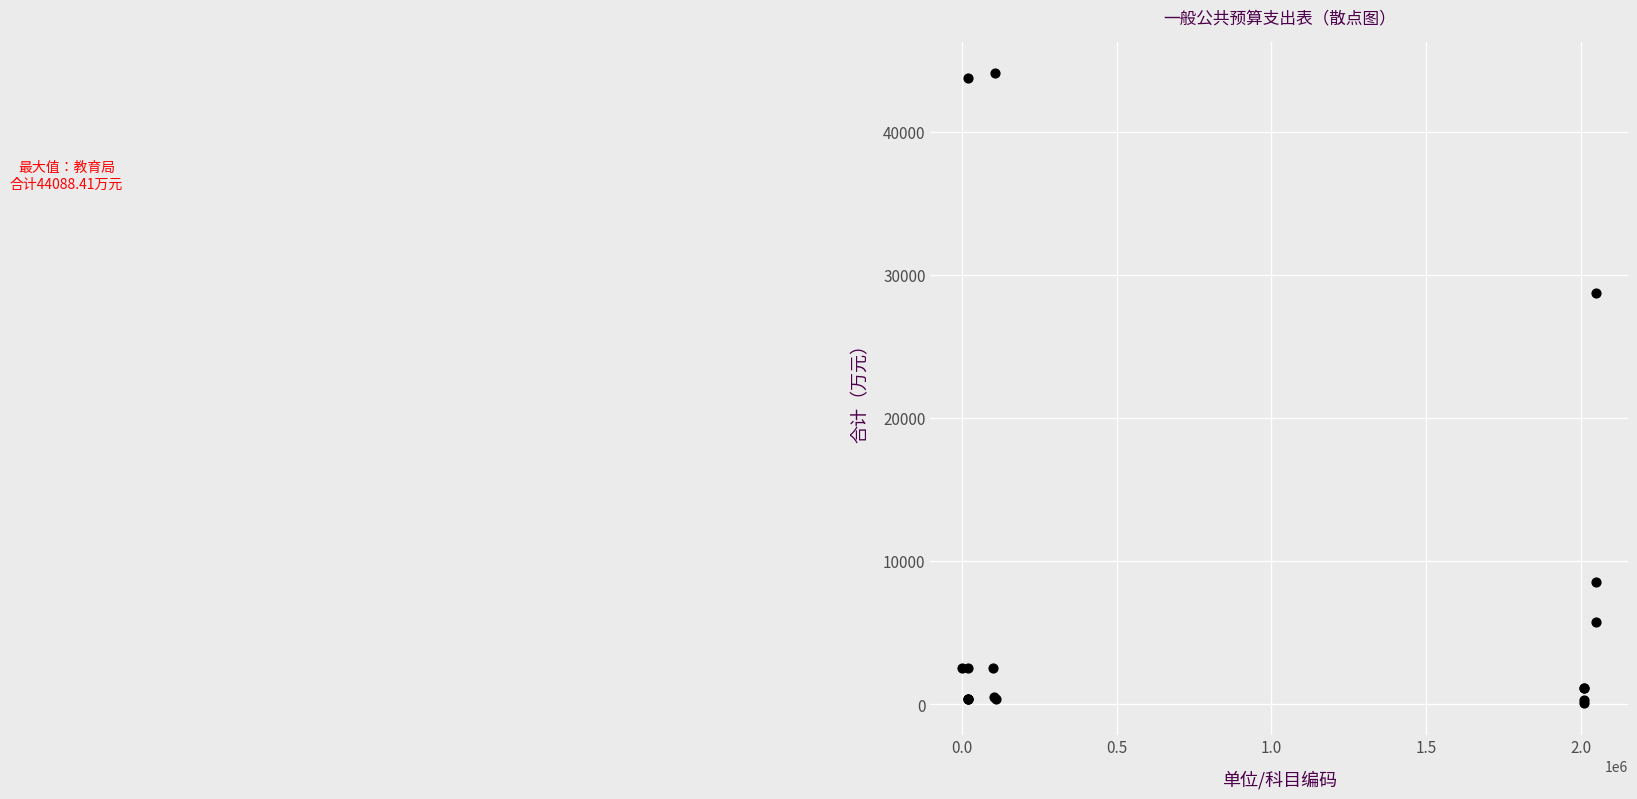

What Y value in the scatter plot is closest to 22083?

28733.0